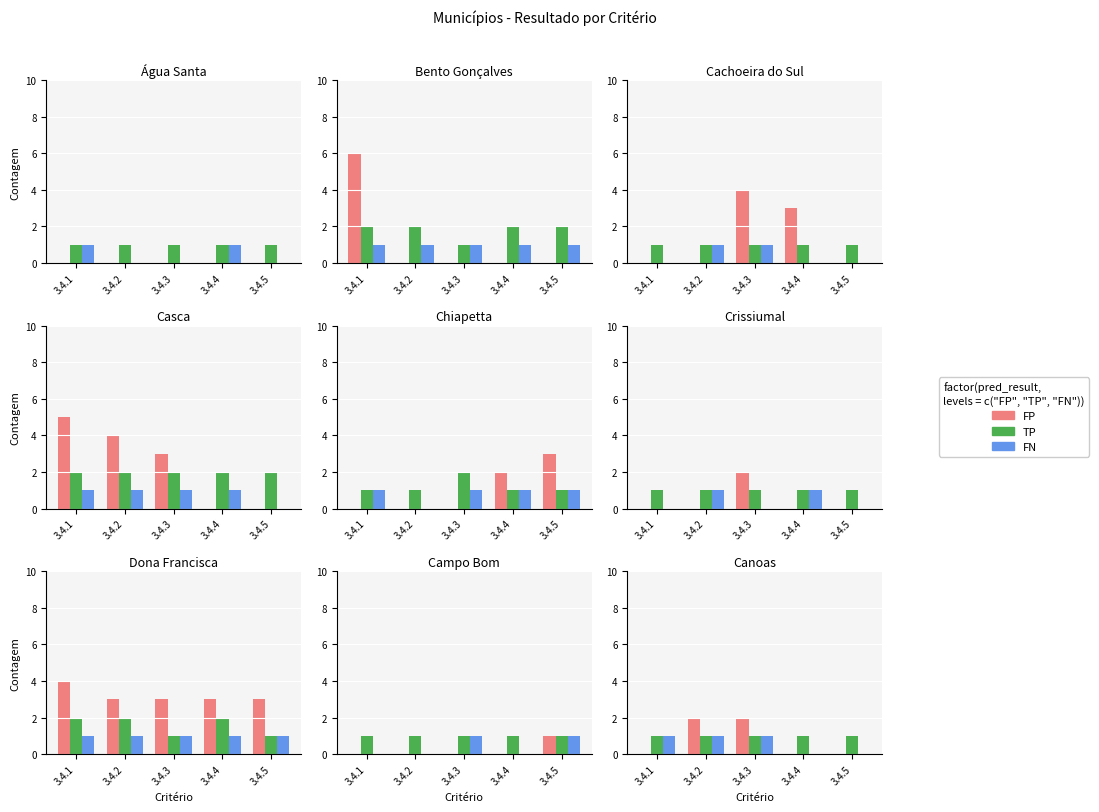

What is the total value across all series at 3.4.3?

4